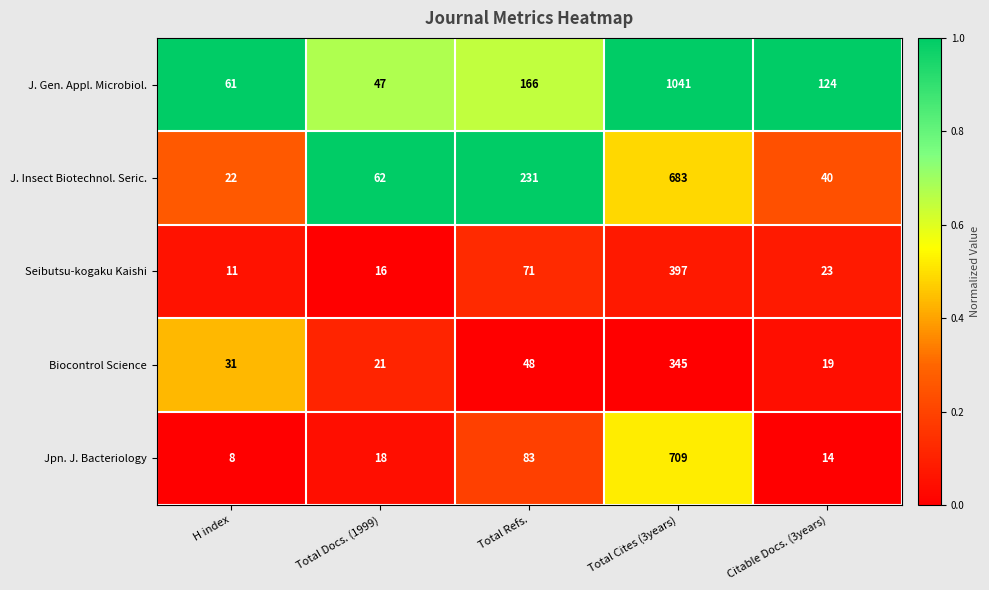

What is the total value across all series at H index?

133